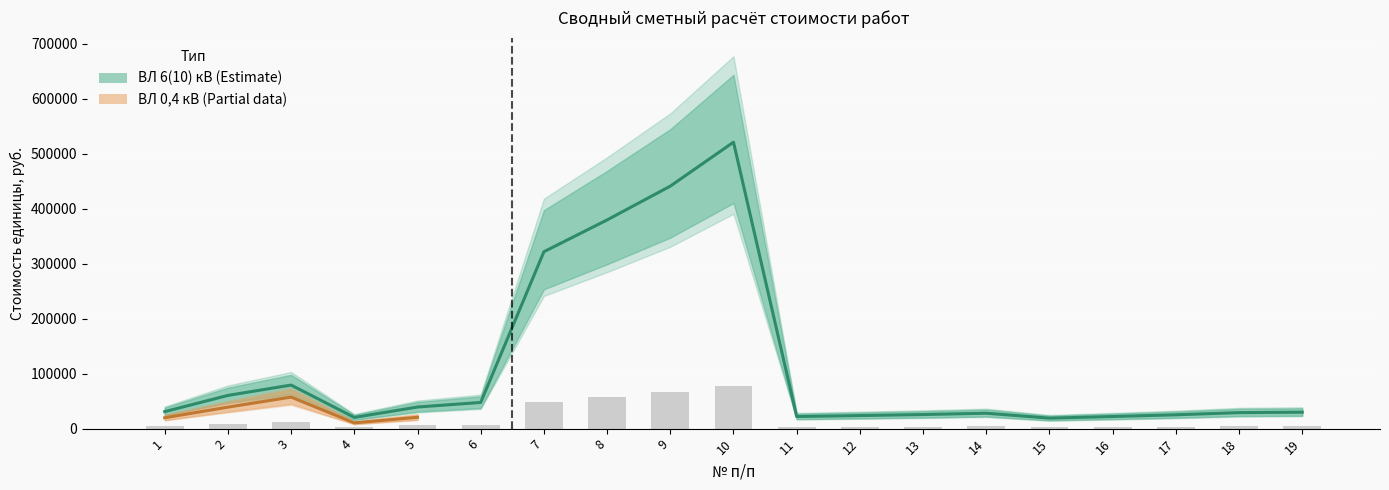

Are the bars grouped side by side (vs. stacked)?

No